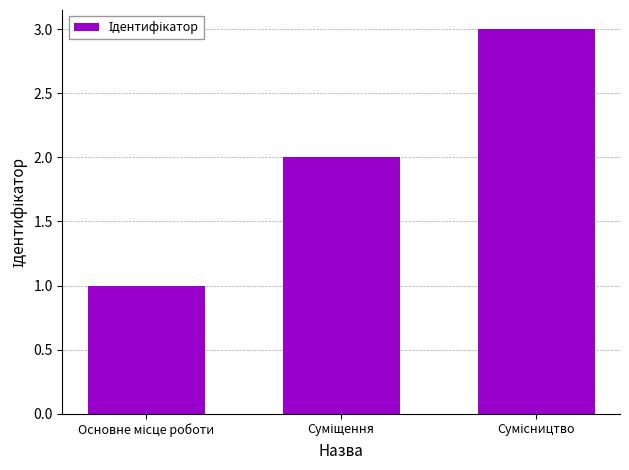

What is the sum of all values?

6